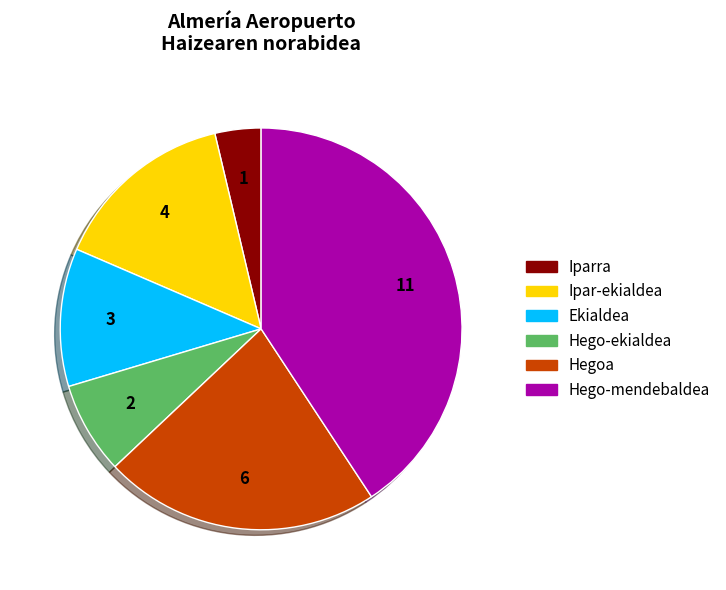

Is it true that Hegoa is 32% of the pie?

False